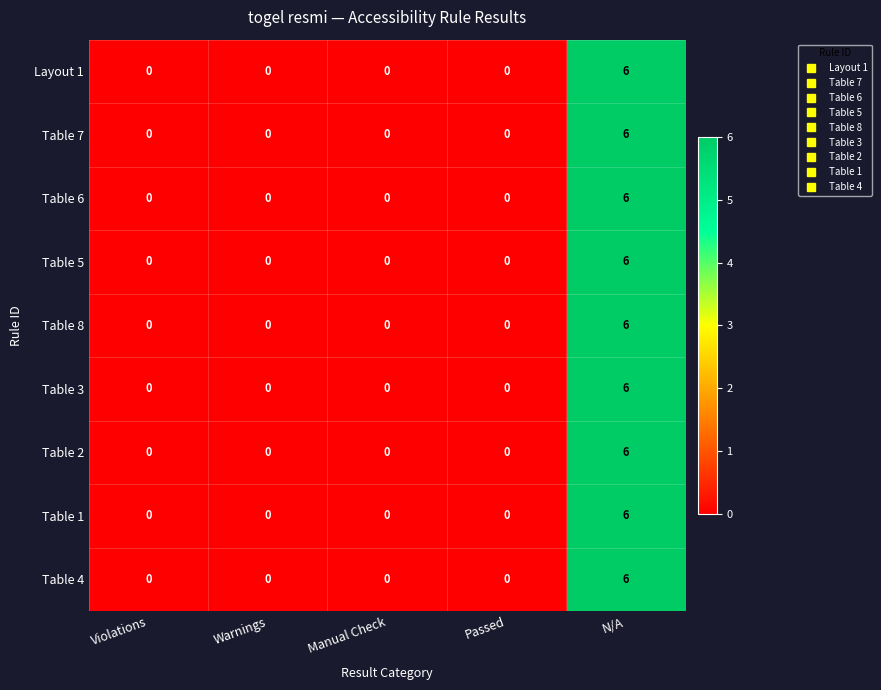

At which category is the sum across all series the highest?

N/A